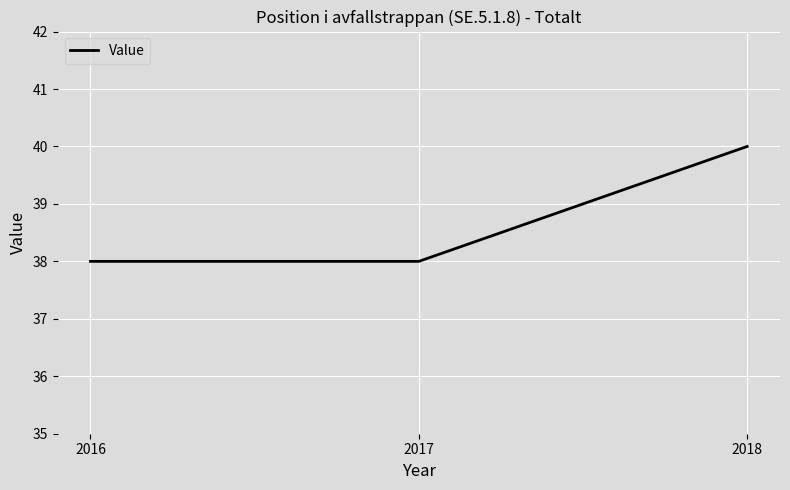

Does the chart display data point markers on the line(s)?

No